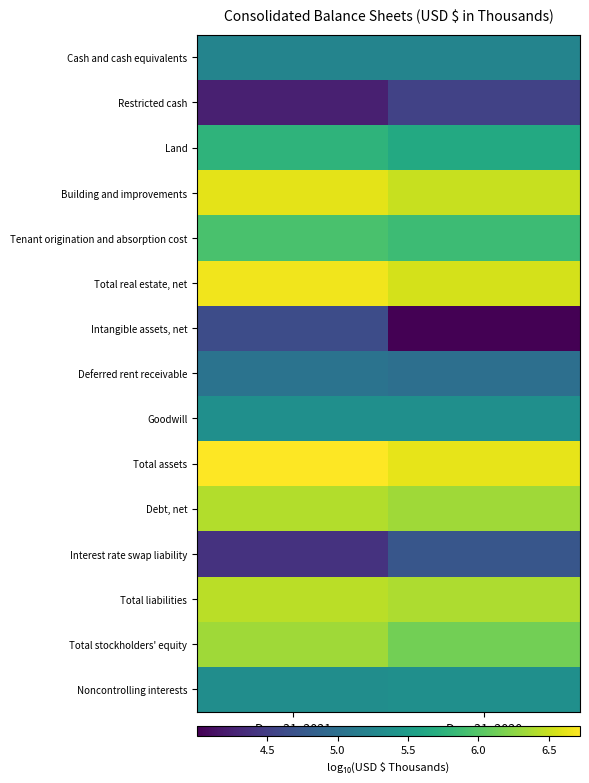

At how many categories does at least one series exceed 5?

2